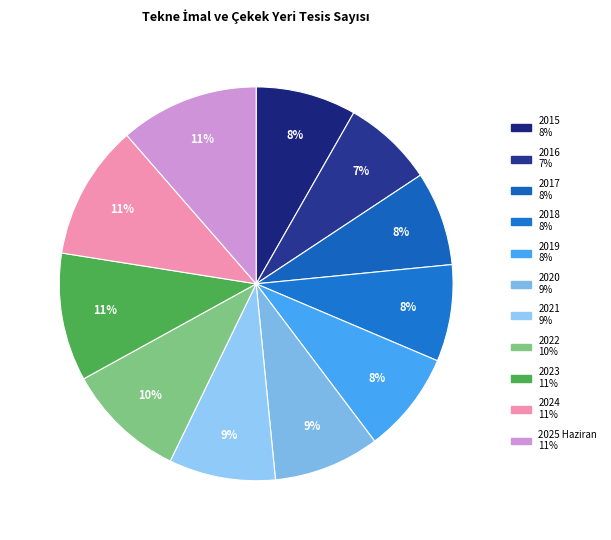

How many slices are in this pie chart?

11